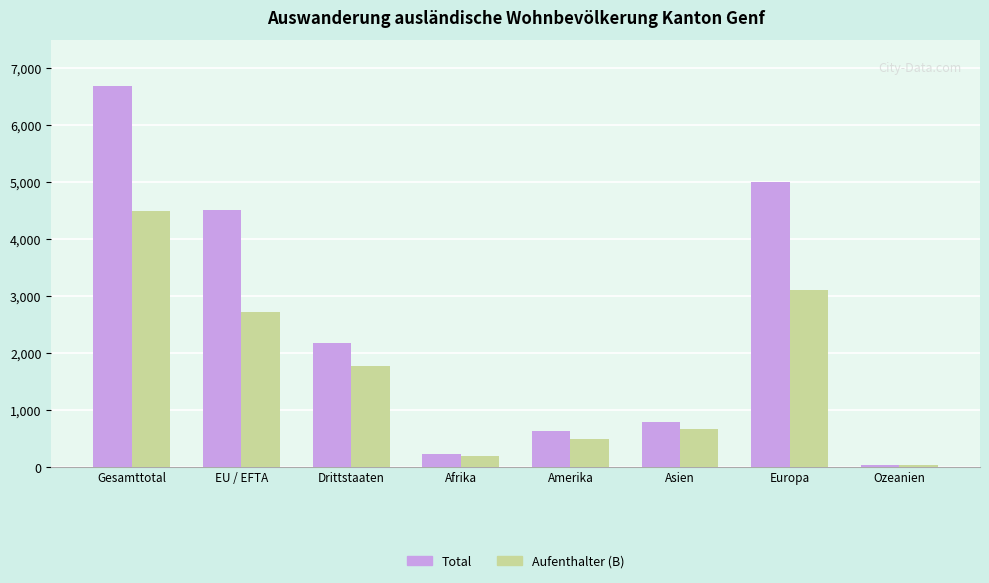

What is the label of the 8th bar from the left?

Ozeanien